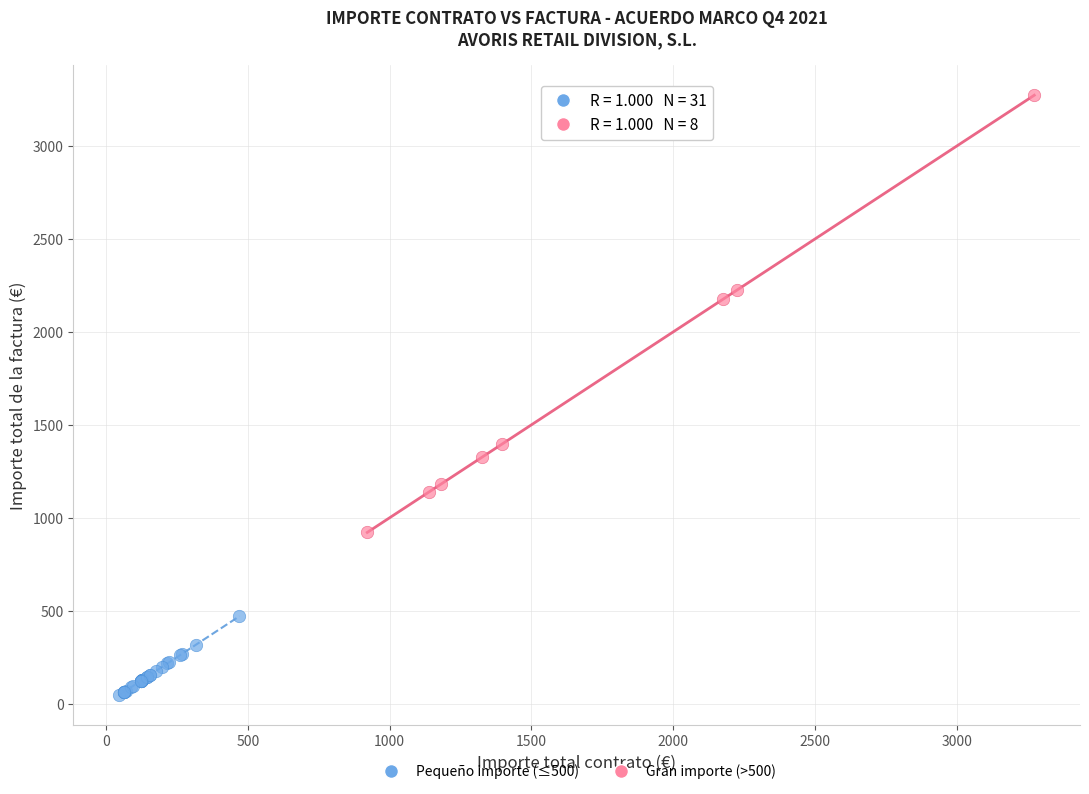

Which series reaches the minimum Y coordinate?

Pequeño importe (≤500)